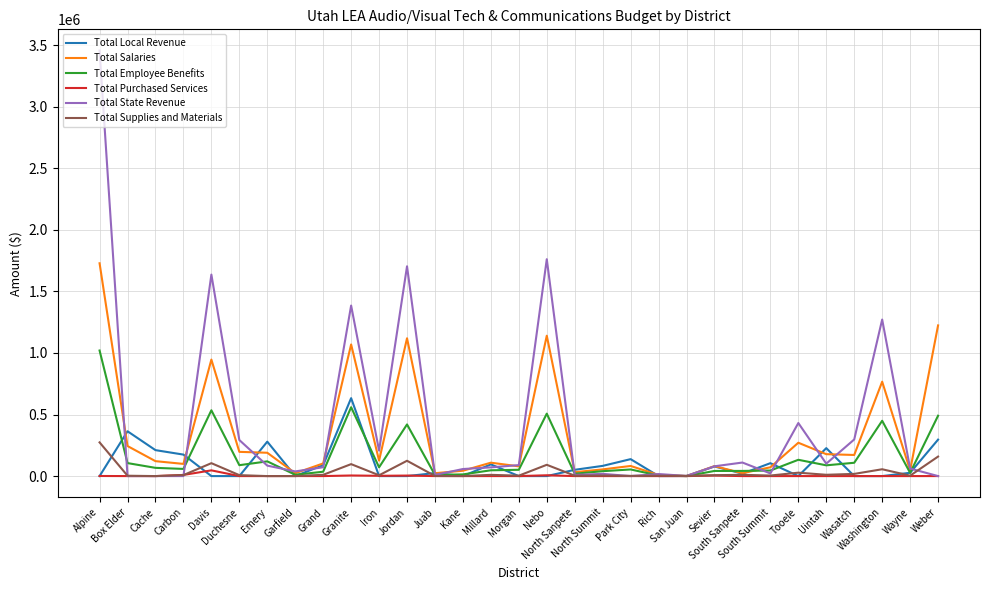

How many distinct data groups are displayed?

6